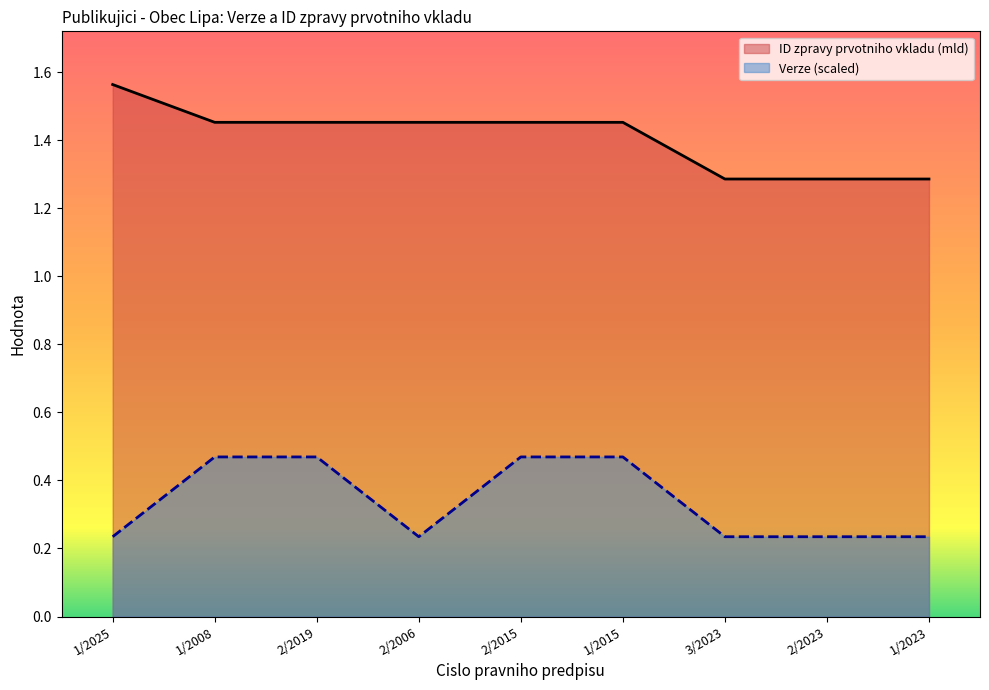

What is the difference between the maximum and second lowest values in the Verze series?

0.2